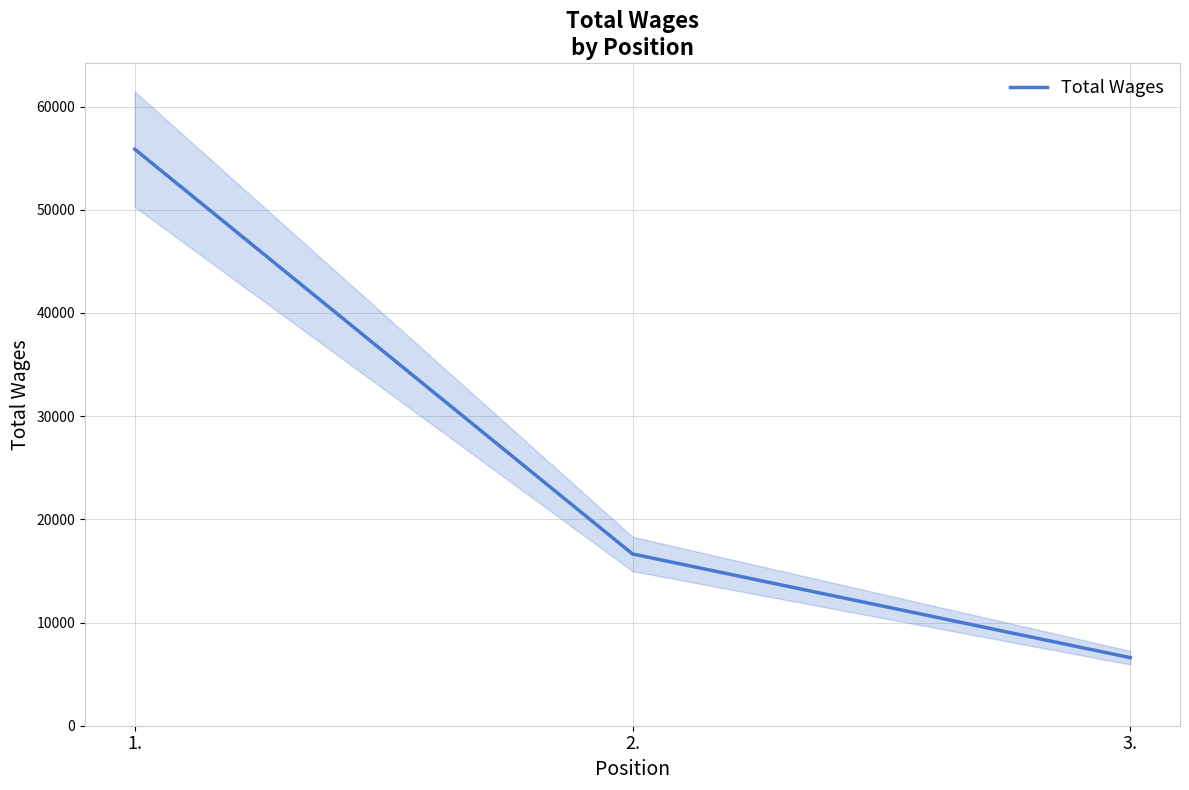

What is the label of the 3rd point from the left?

3.